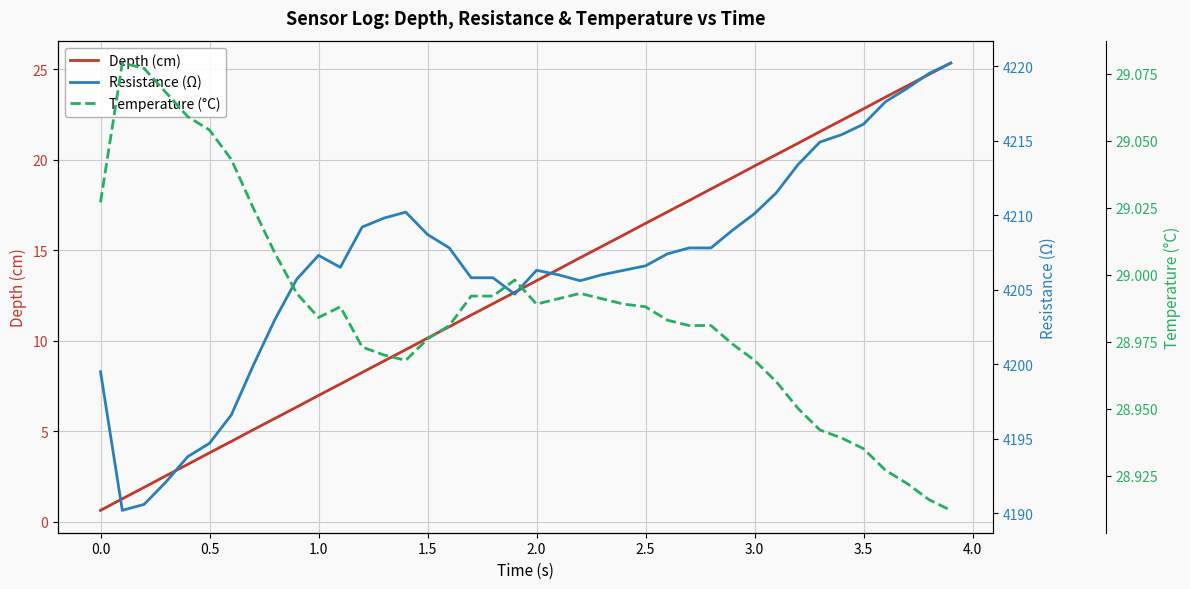

True or false: Depth (cm) has a value of 0.6 at 0.0.

True